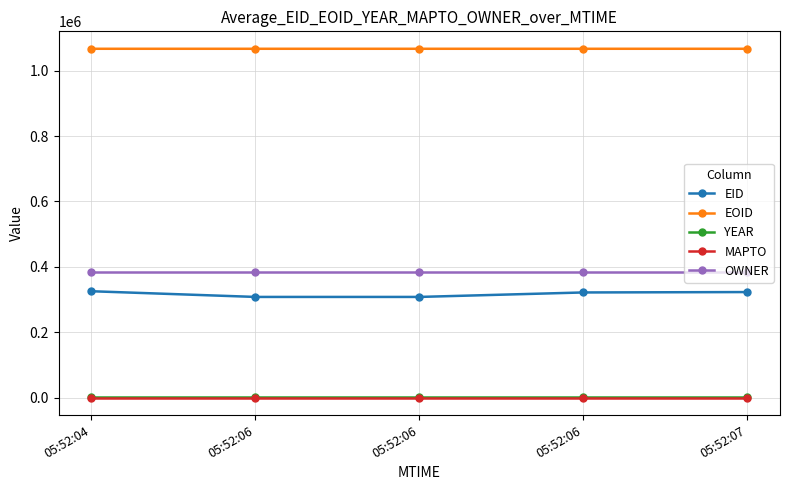

Which has a higher value, 05:52:06 or 05:52:04?

05:52:04